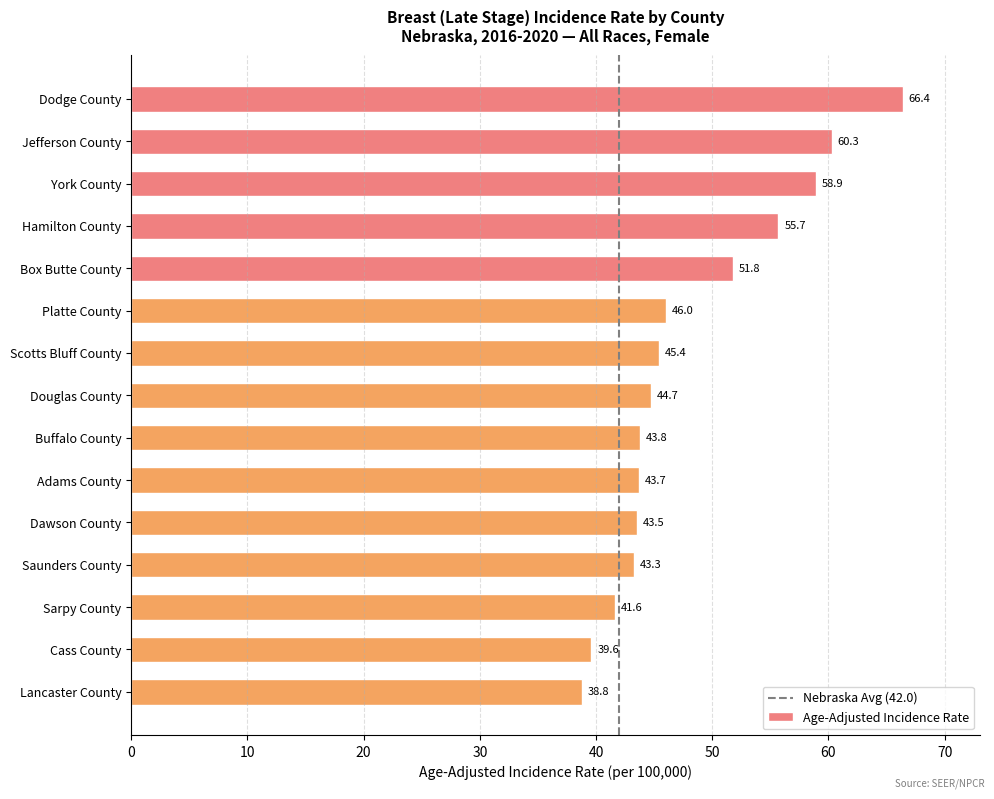

Read the value at Dawson County.

43.5